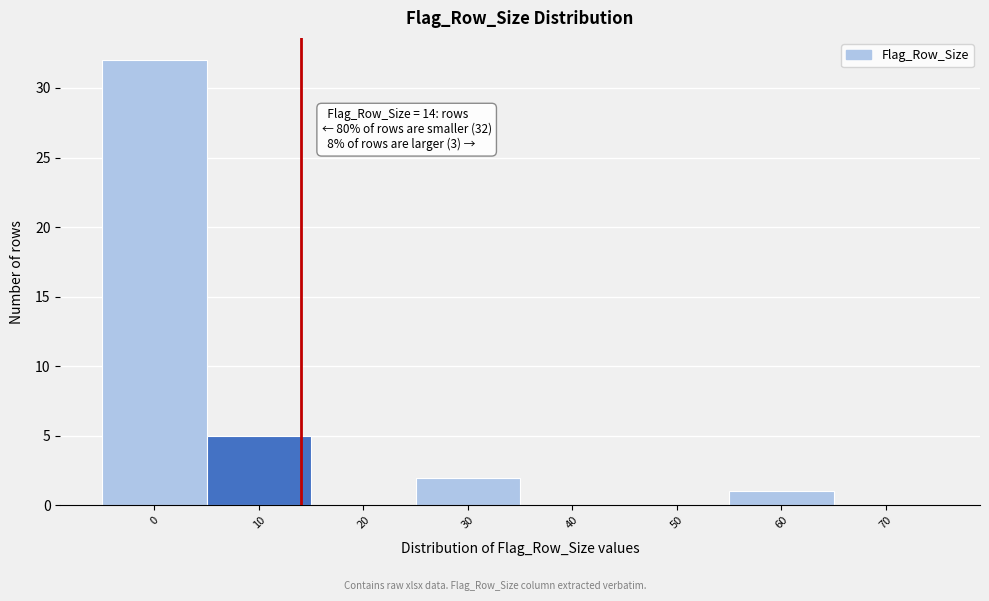

Which range on the x-axis has the tallest bar?

-5 to 5